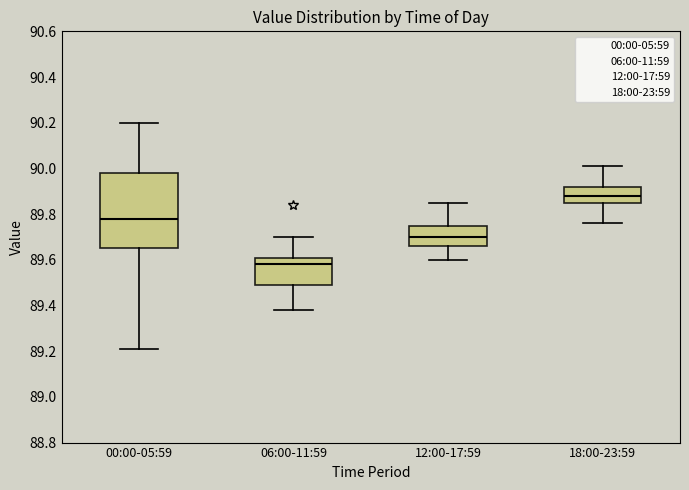

Where does the median line of the box for 00:00-05:59 sit on the y-axis? The values are not printed on the chart, so give them approximately, as read against the axis.

89.78